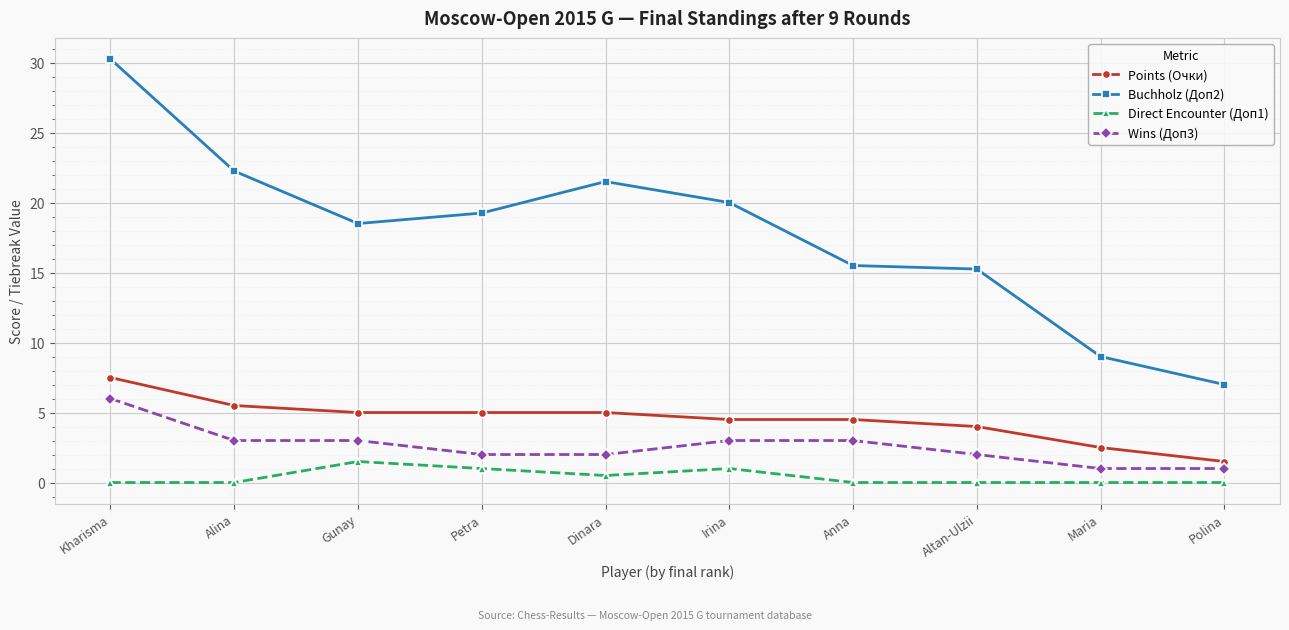

How many data points in Buchholz (Доп2) are above 19?

5